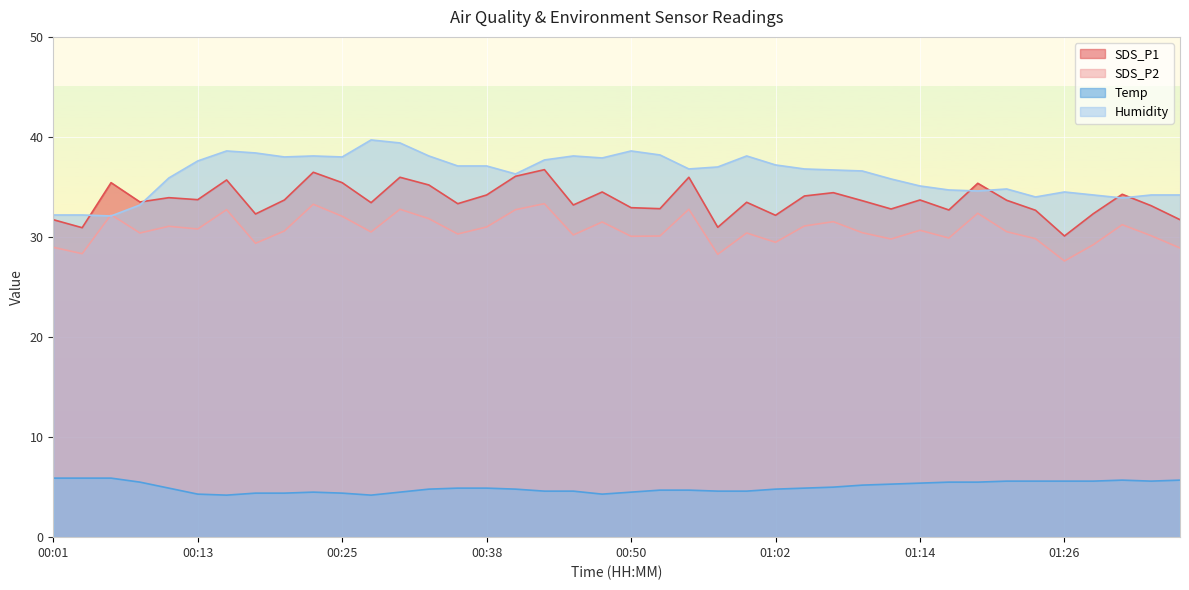

Reading left to right, what are all the values shown in this chart?

SDS_P1: 31.7	30.9	35.4	33.5	33.9	33.7	35.7	32.3	33.7	36.5	35.4	33.4	36.0	35.2	33.3	34.2	36.1	36.7	33.2	34.5	32.9	32.8	36.0	31.0	33.5	32.2	34.1	34.4	33.6	32.8	33.7	32.7	35.4	33.7	32.7	30.1	32.3	34.3	33.1	31.7
SDS_P2: 29.0	28.3	32.2	30.4	31.1	30.8	32.7	29.4	30.6	33.3	32.1	30.5	32.8	31.8	30.3	31.0	32.7	33.3	30.2	31.5	30.1	30.1	32.8	28.3	30.4	29.5	31.1	31.5	30.4	29.8	30.7	29.9	32.4	30.5	29.8	27.6	29.2	31.2	30.1	28.9
Temp: 5.9	5.9	5.9	5.5	4.9	4.3	4.2	4.4	4.4	4.5	4.4	4.2	4.5	4.8	4.9	4.9	4.8	4.6	4.6	4.3	4.5	4.7	4.7	4.6	4.6	4.8	4.9	5.0	5.2	5.3	5.4	5.5	5.5	5.6	5.6	5.6	5.6	5.7	5.6	5.7
Humidity: 32.2	32.2	32.1	33.2	35.9	37.6	38.6	38.4	38.0	38.1	38.0	39.7	39.4	38.1	37.1	37.1	36.3	37.7	38.1	37.9	38.6	38.2	36.8	37.0	38.1	37.2	36.8	36.7	36.6	35.8	35.1	34.7	34.6	34.8	34.0	34.5	34.2	33.9	34.2	34.2